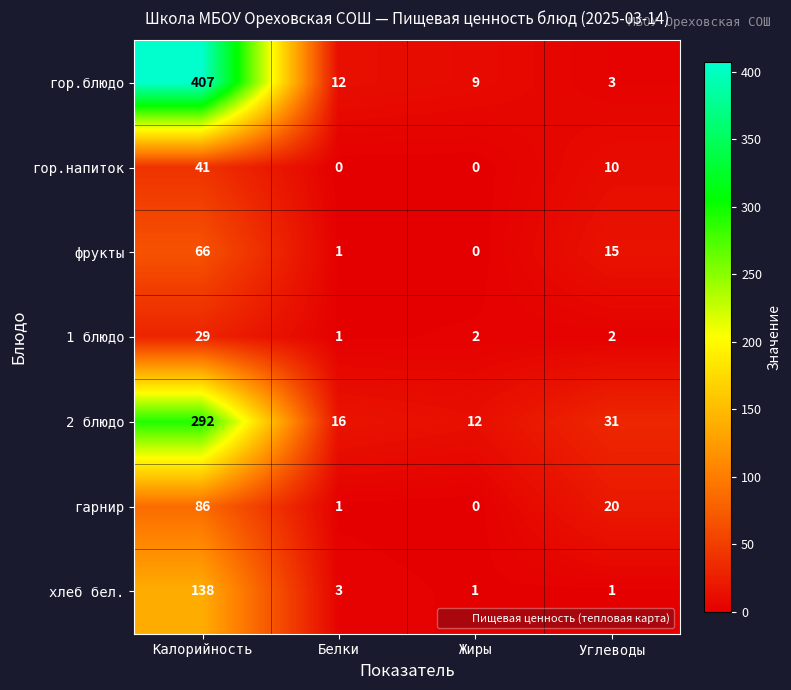

The value of фрукты at Жиры is -27. True or false?

False